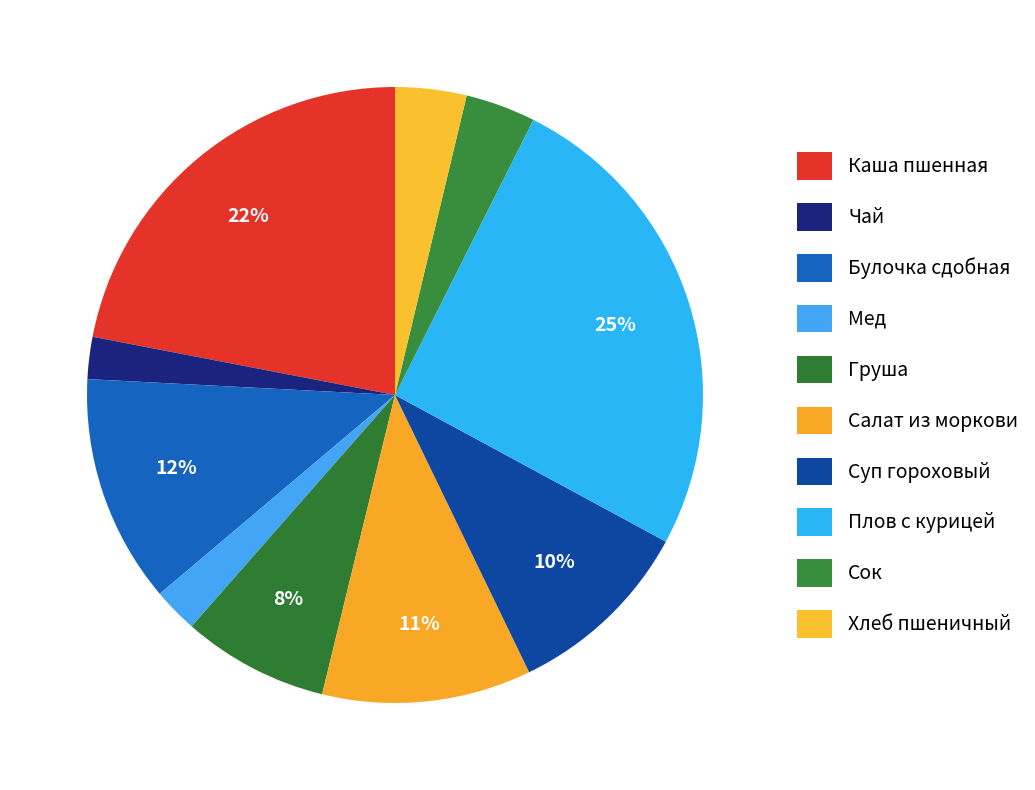

Is Каша пшенная the majority of the pie?

No